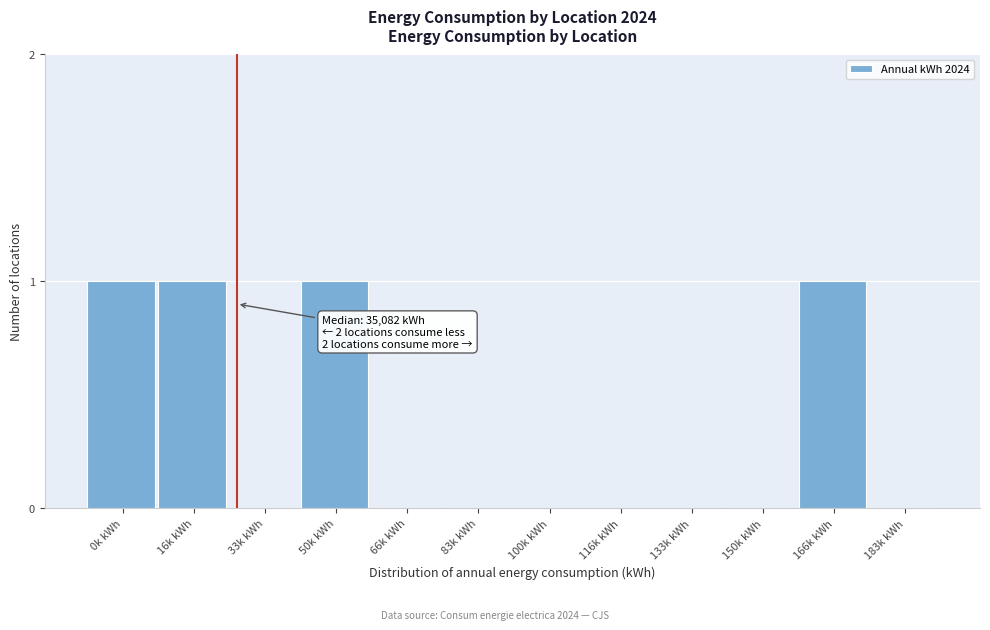

Reading left to right, what are all the values shown in this chart?

0k kWh=1	16k kWh=1	33k kWh=0	50k kWh=1	66k kWh=0	83k kWh=0	100k kWh=0	116k kWh=0	133k kWh=0	150k kWh=0	166k kWh=1	183k kWh=0